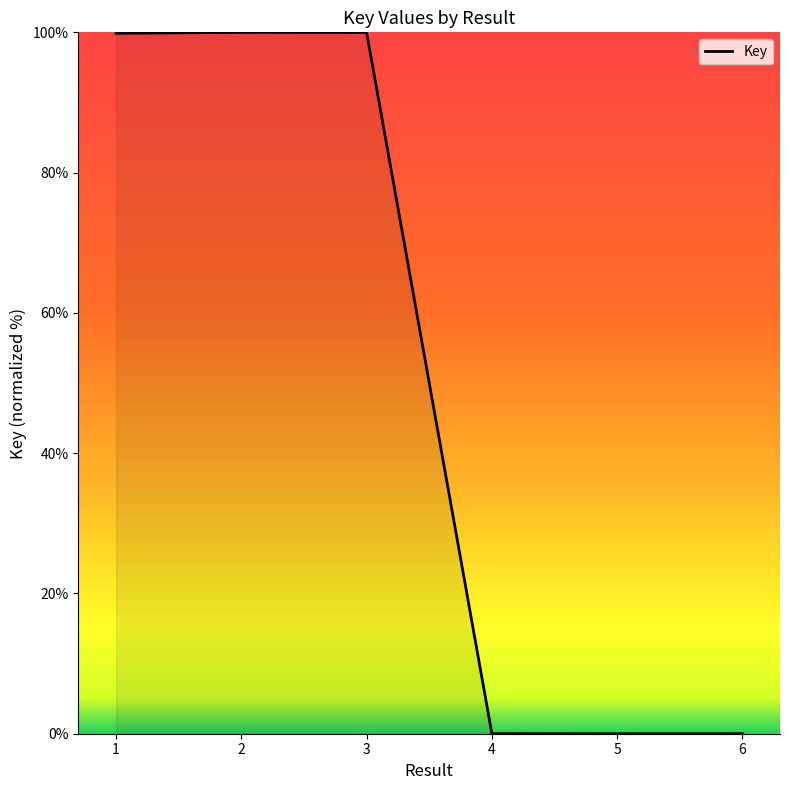

True or false: the data shows 0.0 at 5.

True